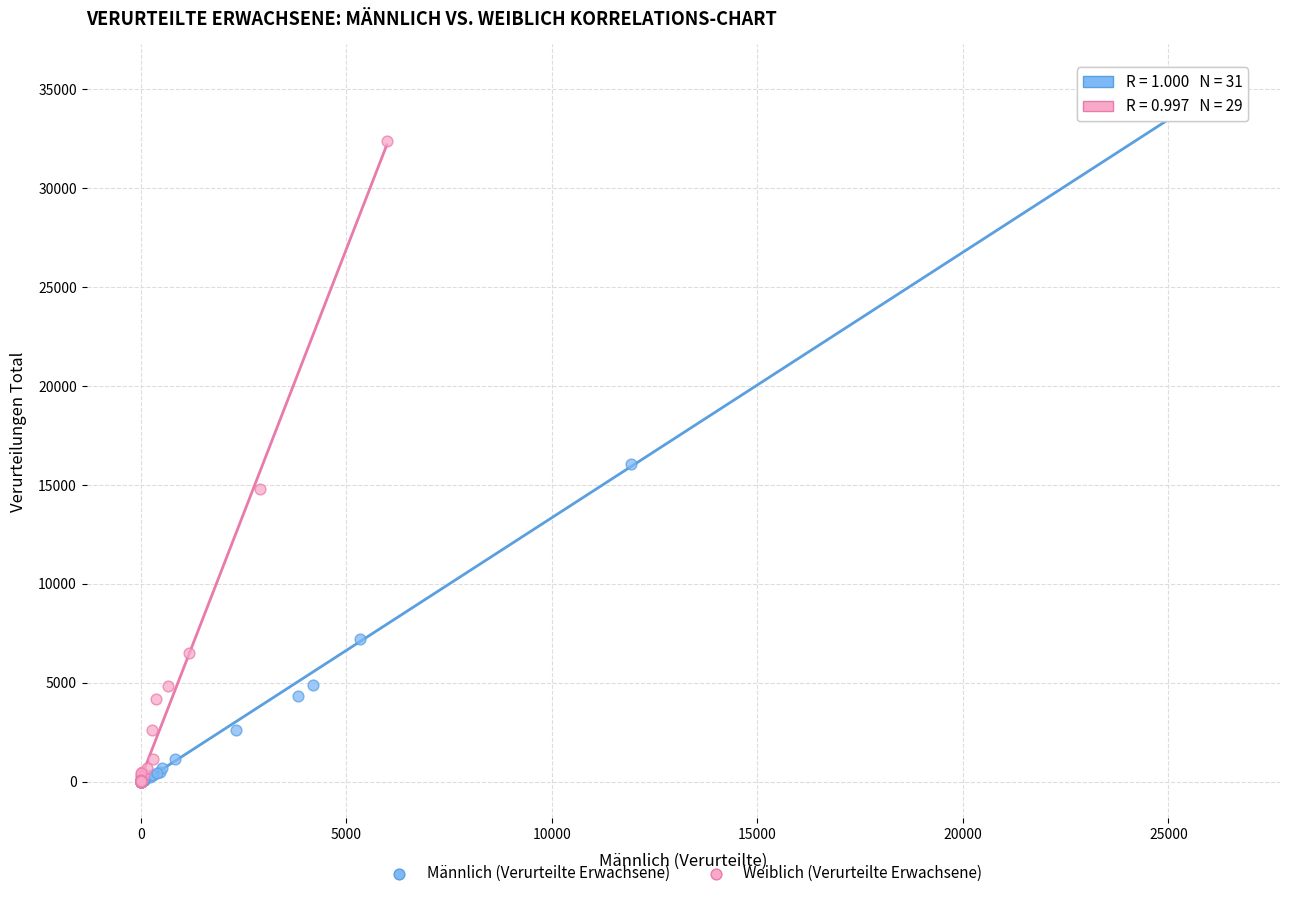

Which series has the widest spread of Y values?

Männlich (Verurteilte Erwachsene)